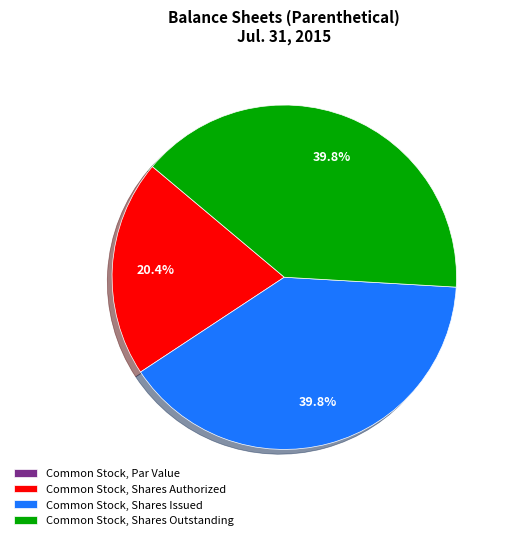

What percentage is the Common Stock, Shares Authorized slice, to the nearest percent?

20%